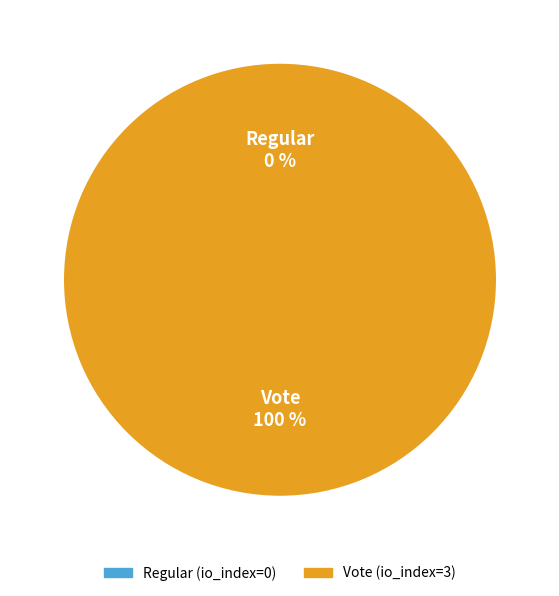

Rank the categories by value from lowest to highest.

Regular, Vote